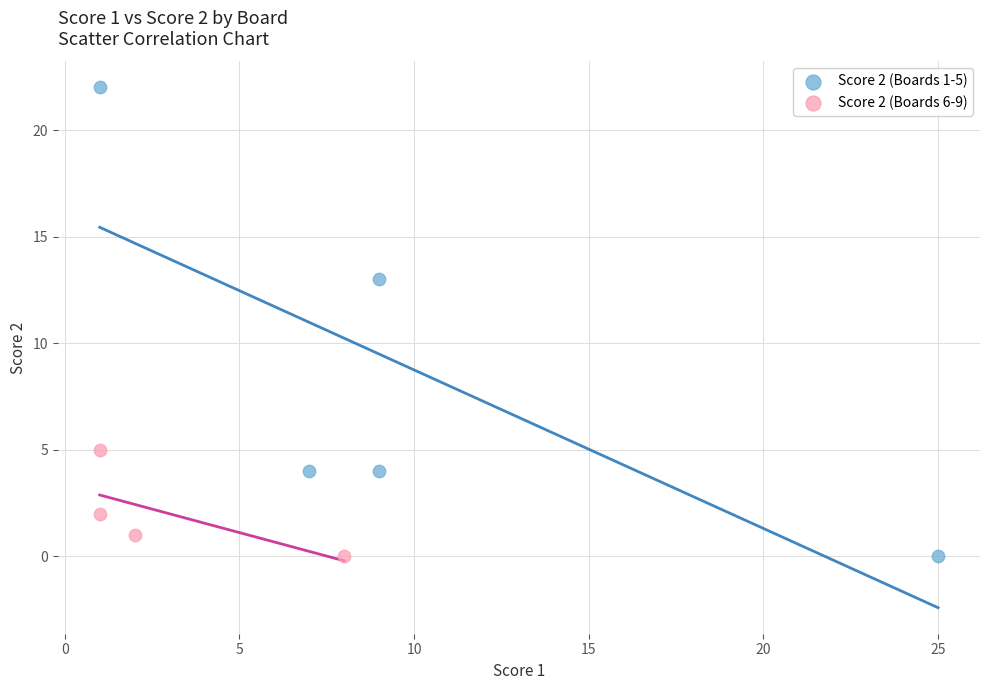

Which series has the widest spread of Y values?

Score 2 (Boards 1-5)